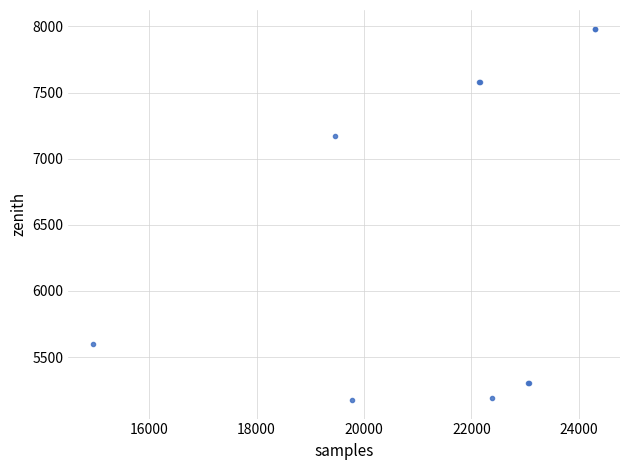

What Y value in the scatter plot is closest to 6579?

7171